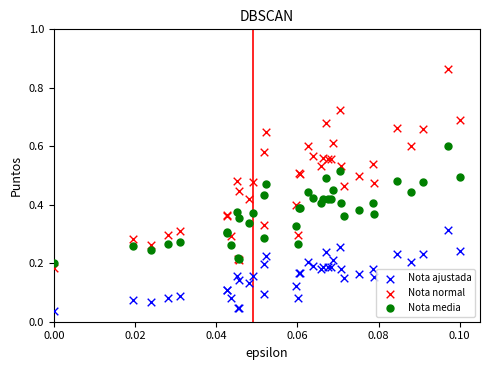

Which series has the largest Y range (max minus min)?

Nota normal